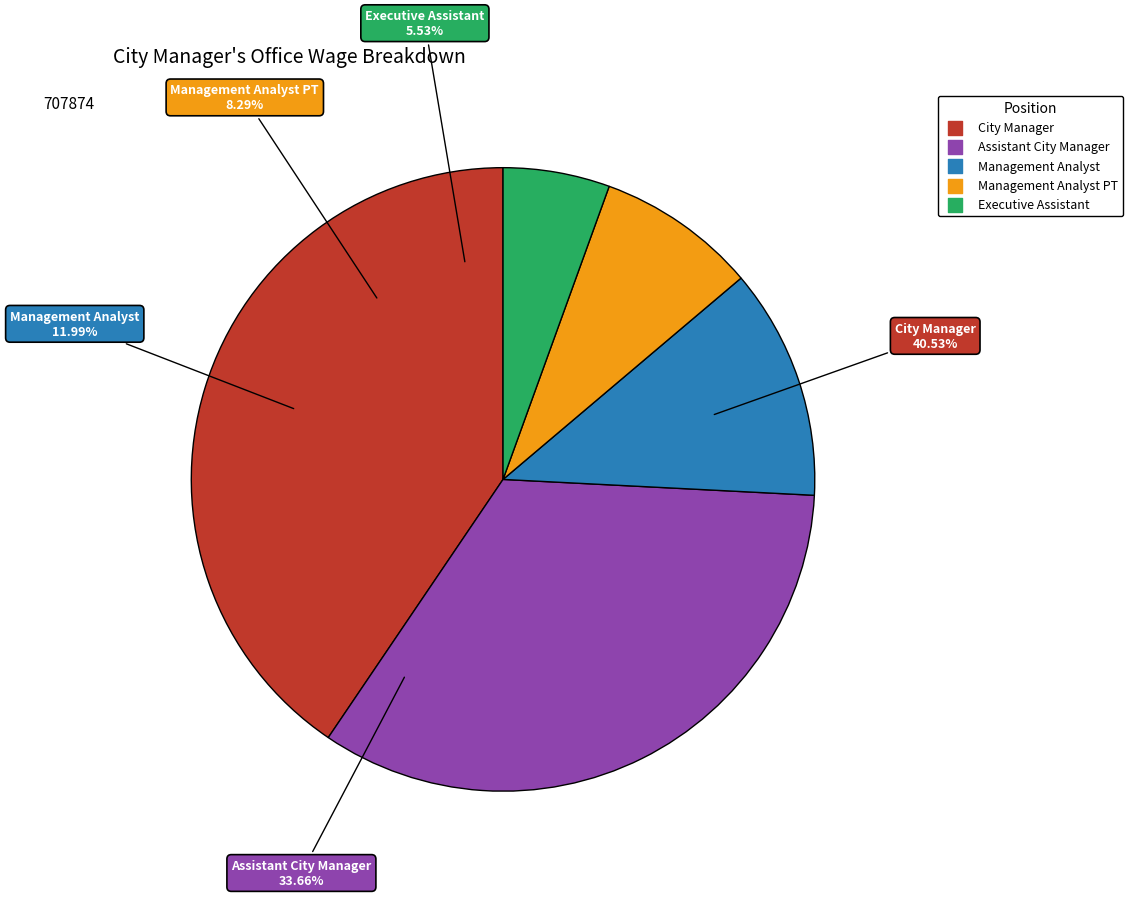

What is the ratio of the value at Executive Assistant to the value at Assistant City Manager?

0.2